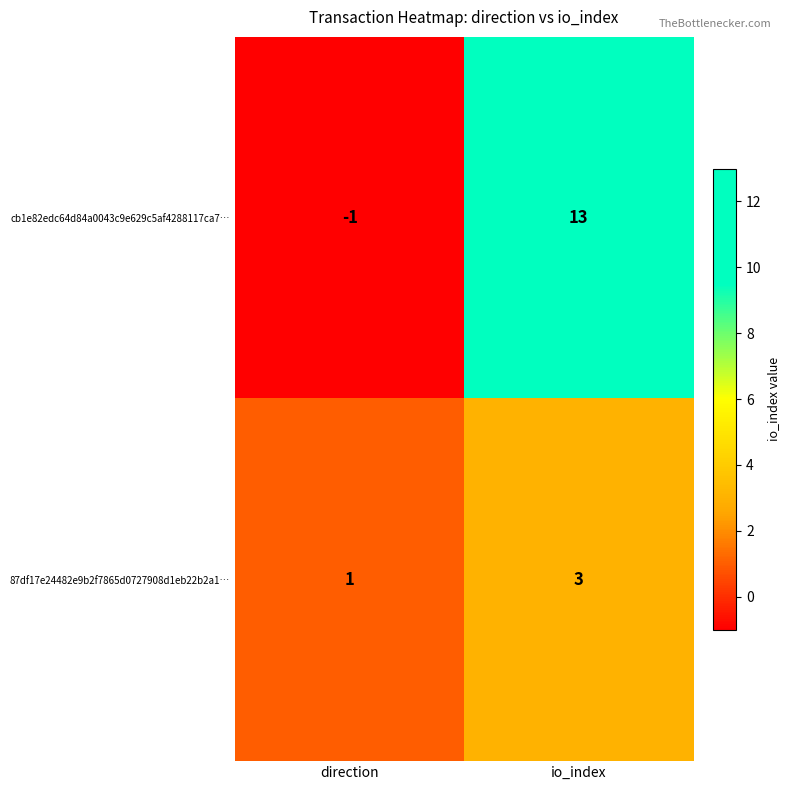

What is the sum of the cb1e82edc64d84a0043c9e629c5af4288117ca7… values at io_index and direction?

12